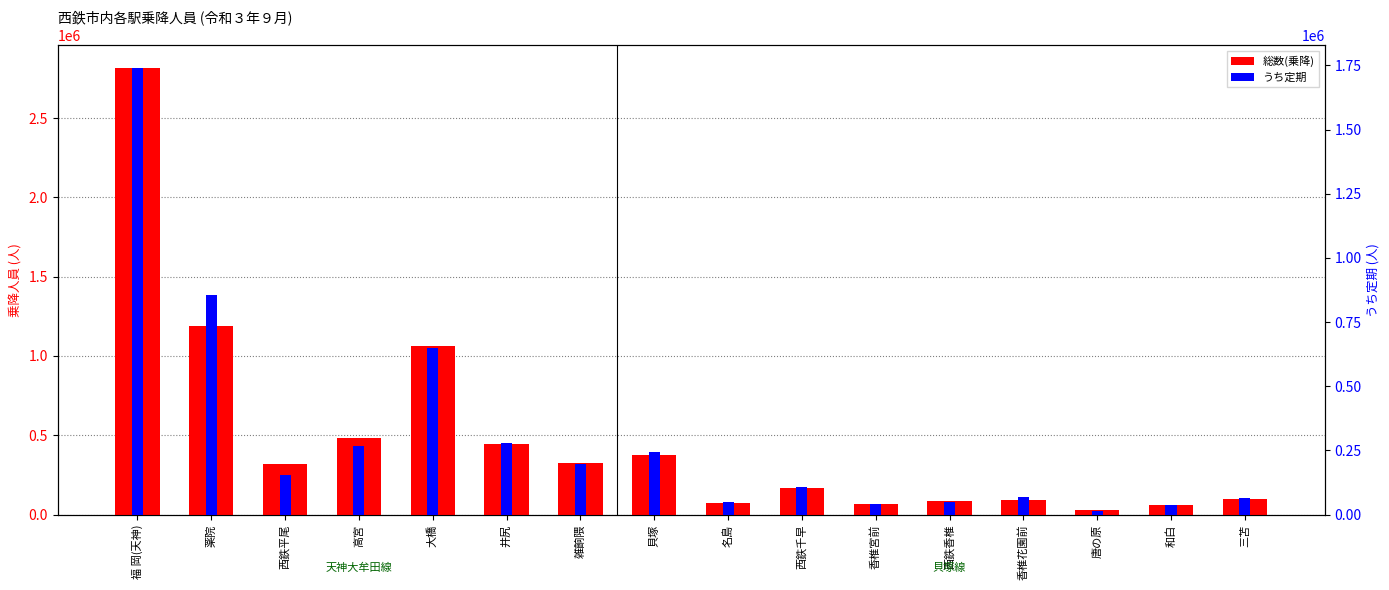

How many series are shown in this chart?

2